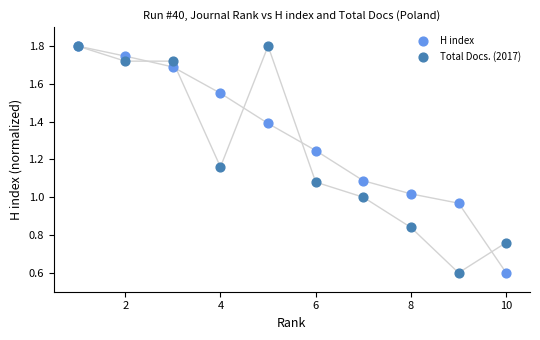

What are all the series names shown in the legend?

H index, Total Docs. (2017)